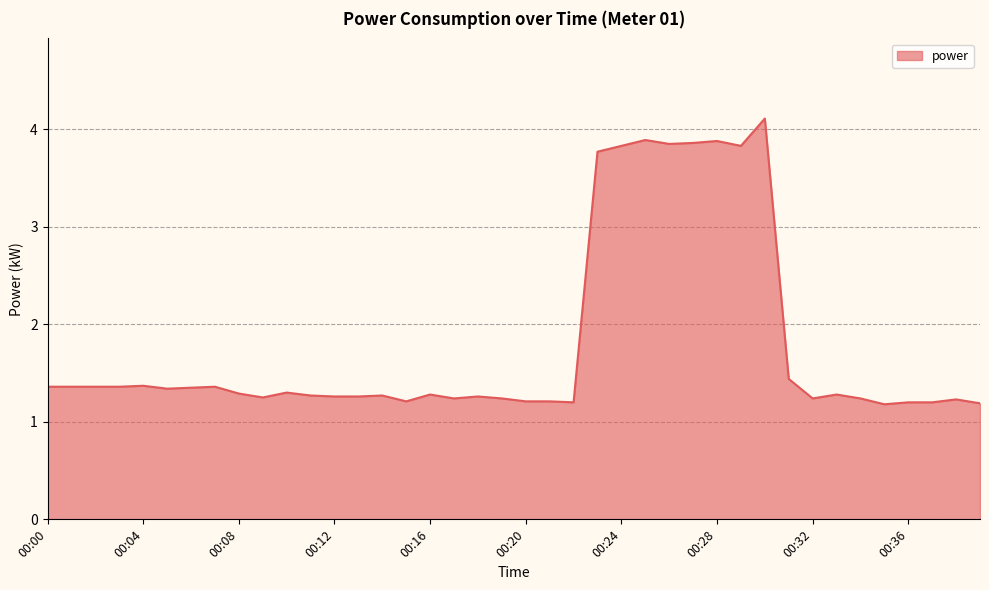

What is the maximum value shown in the chart?

4.1